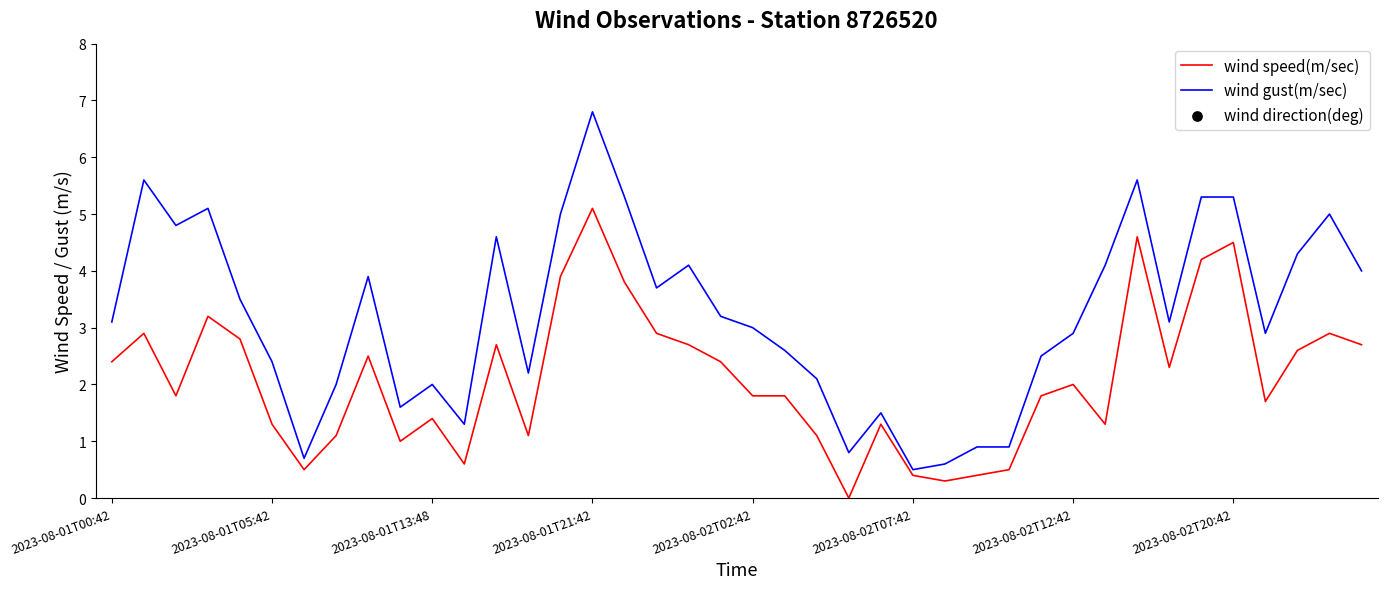

What is the total value across all series at 38?

125.9